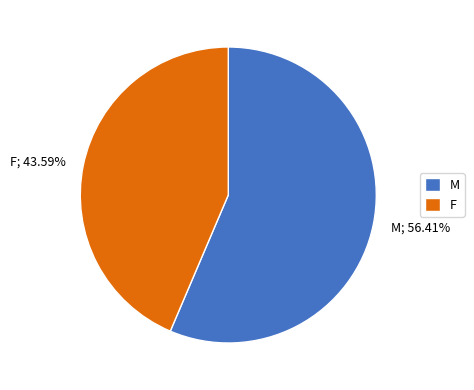

Does F represent more than half of the total?

No